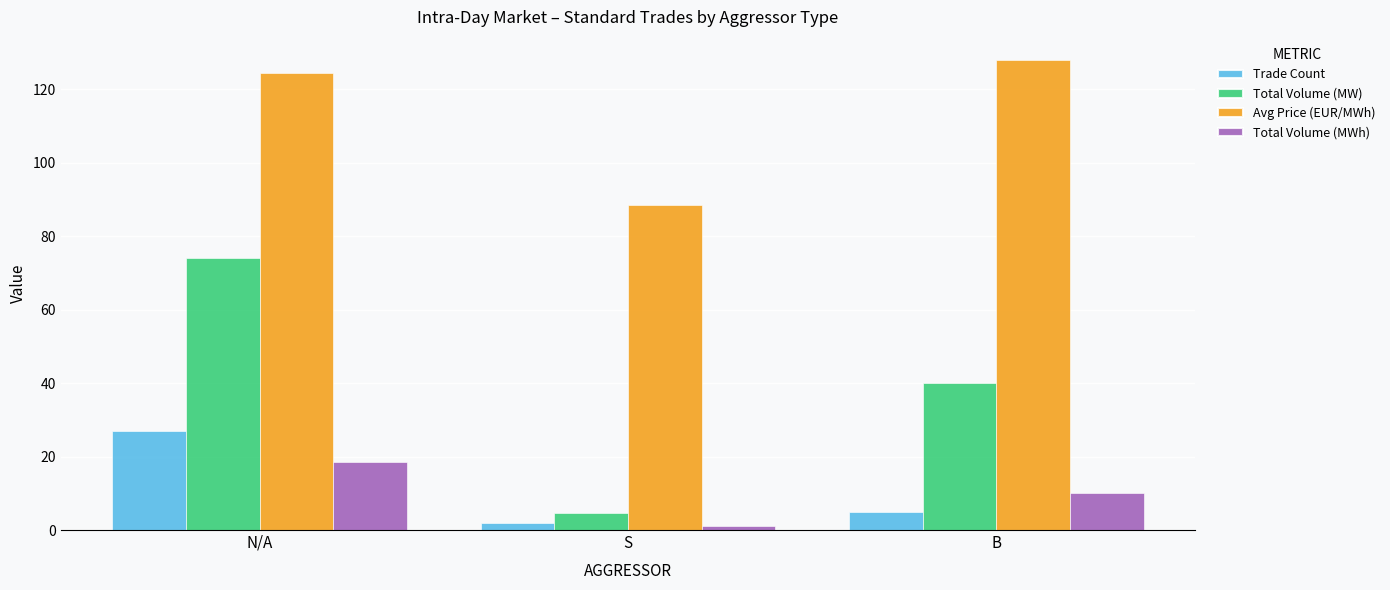

What is the label of the 1st bar from the left?

N/A